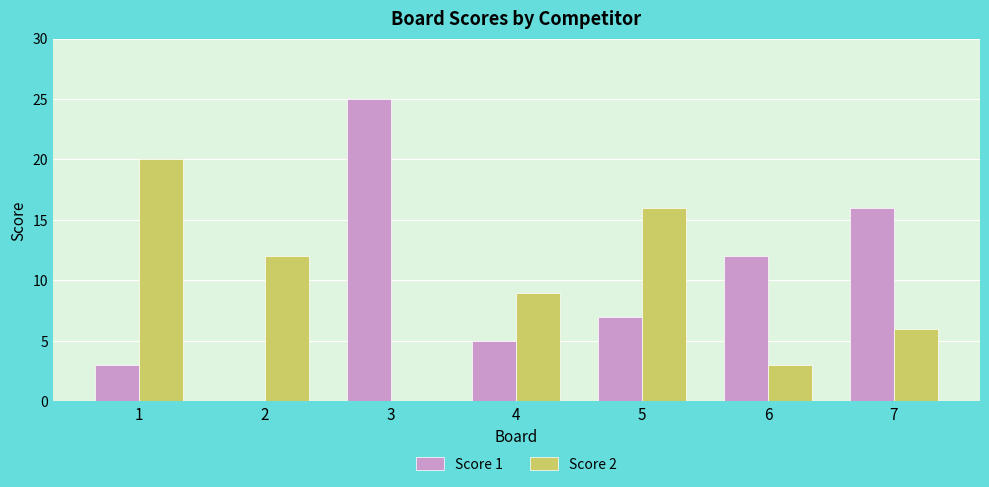

Does the chart contain stacked bars?

No